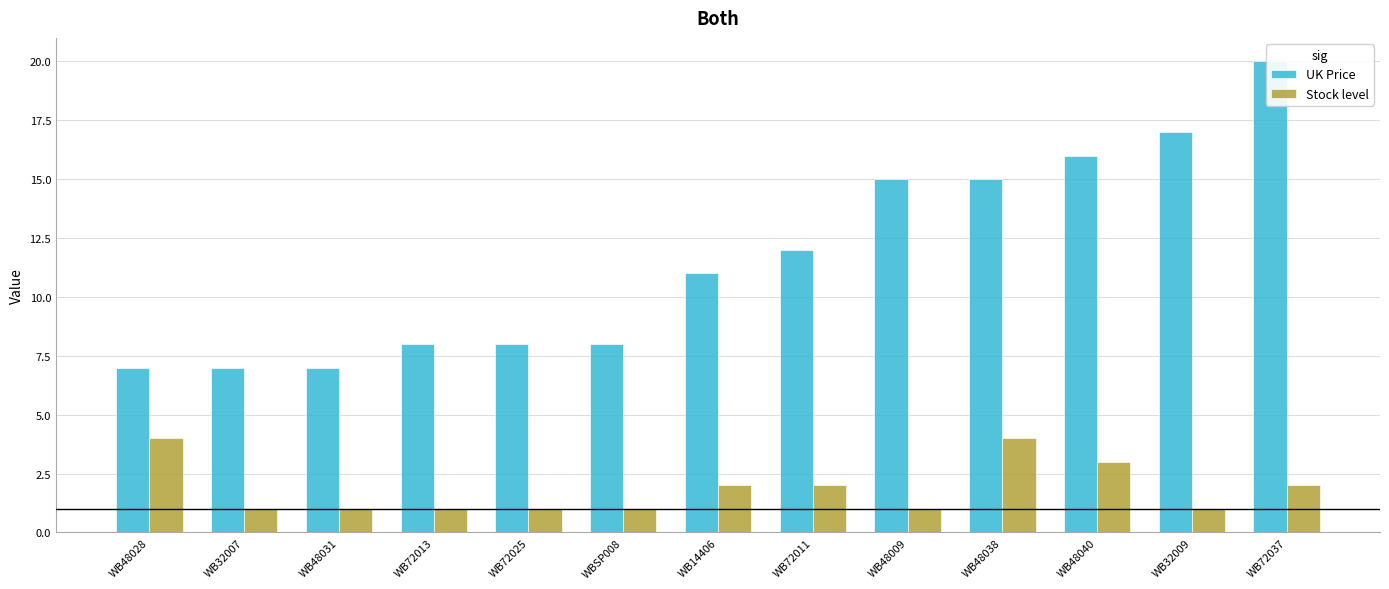

What are all the series names shown in the legend?

UK Price, Stock level